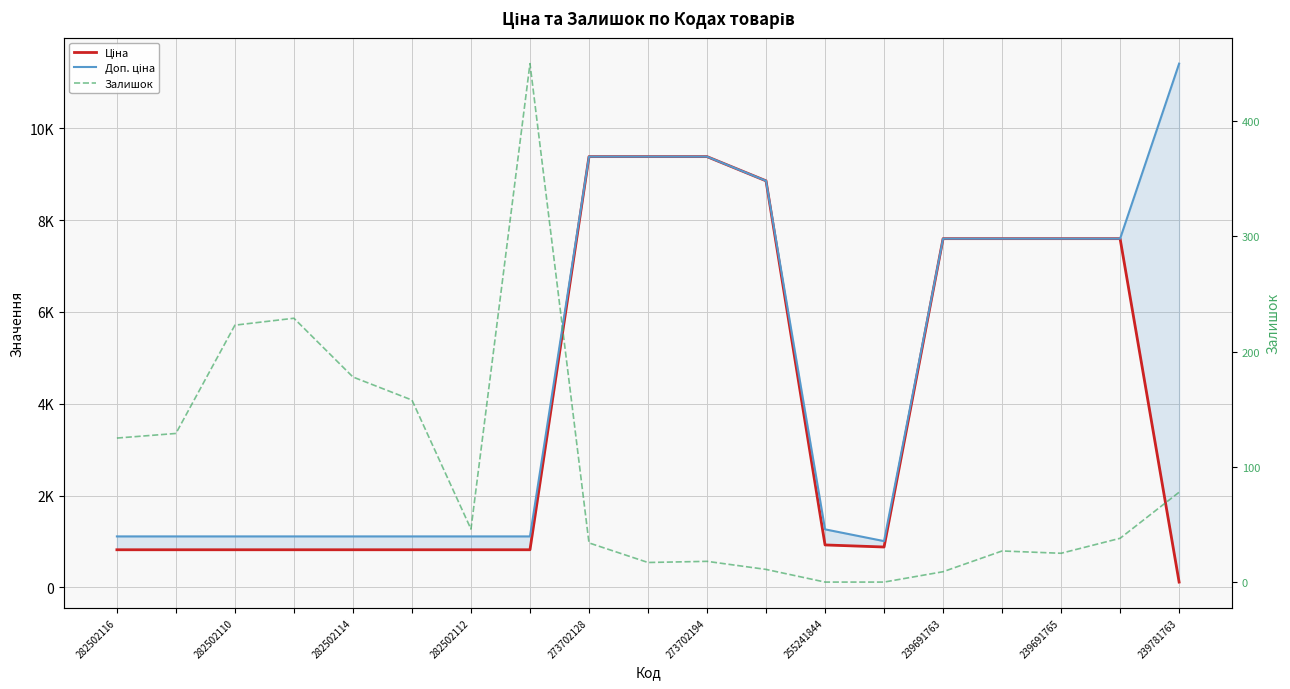

At which label does Залишок reach its peak?

239691763